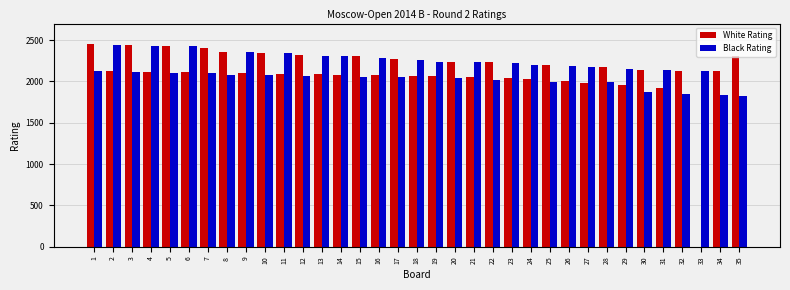

Which series changed the most between 1 and 31?

White Rating